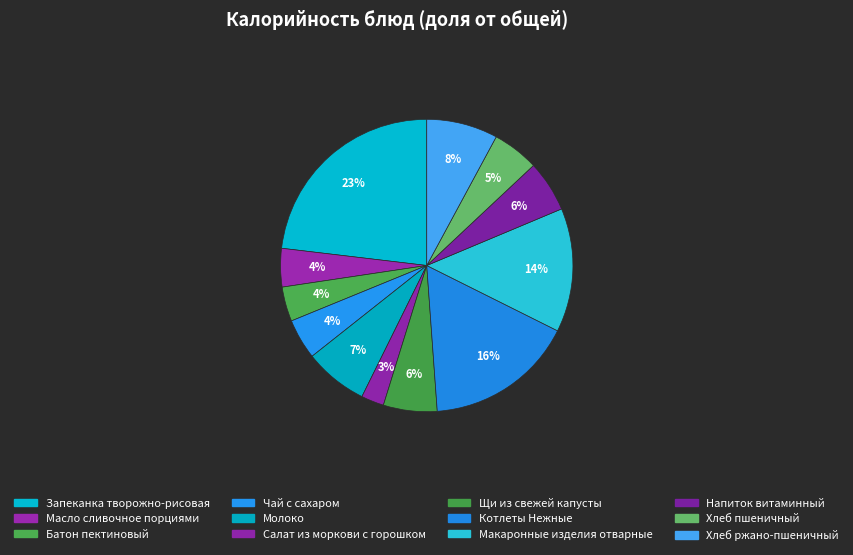

How many segments does this pie chart have?

12